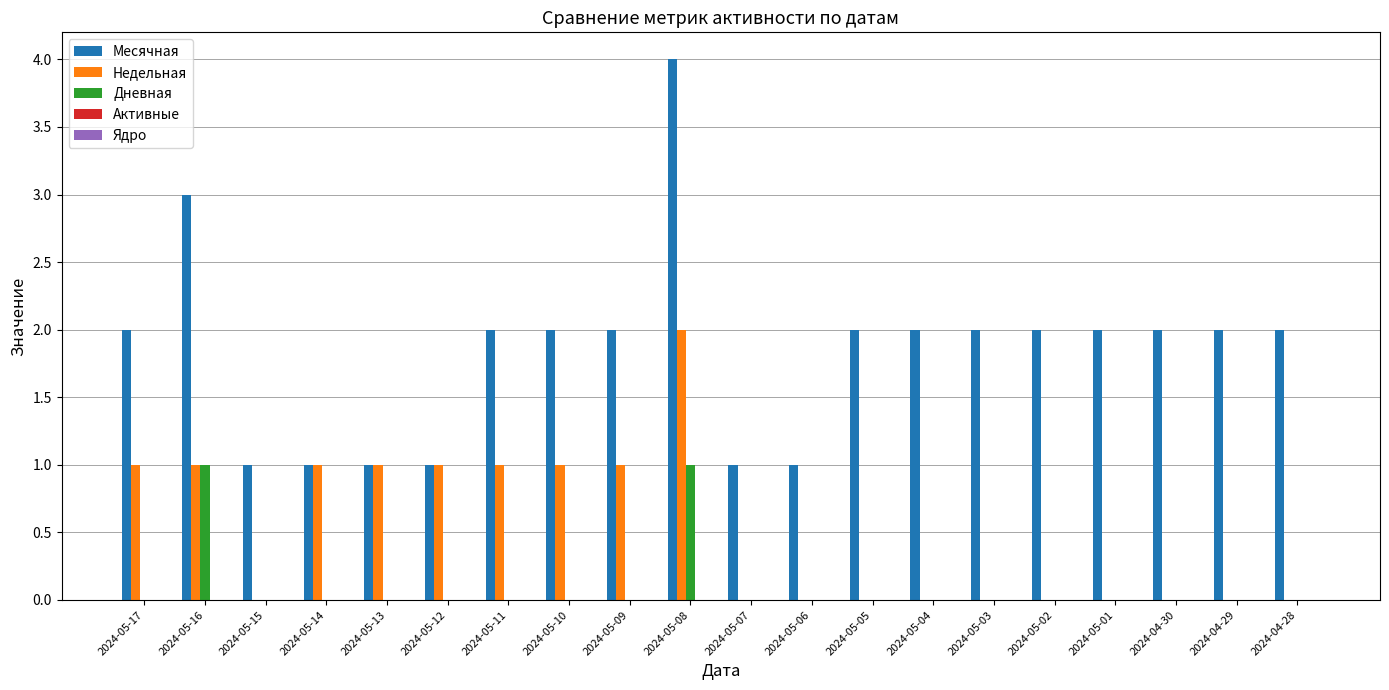

True or false: Месячная has a value of 3 at 2024-04-29.

False